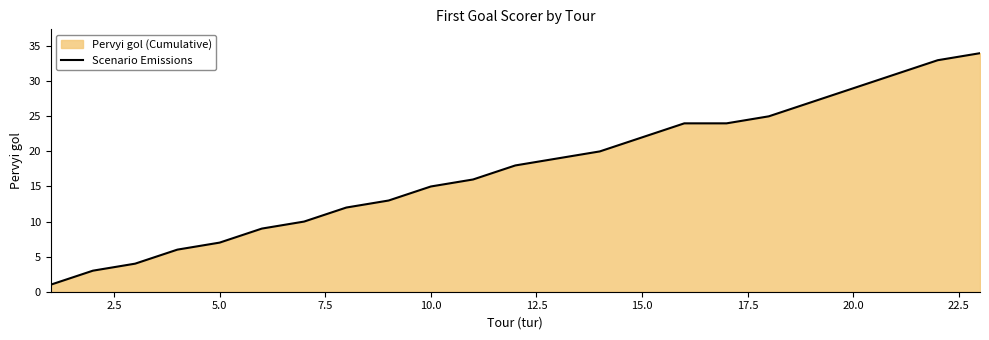

What is the greatest value displayed?

34